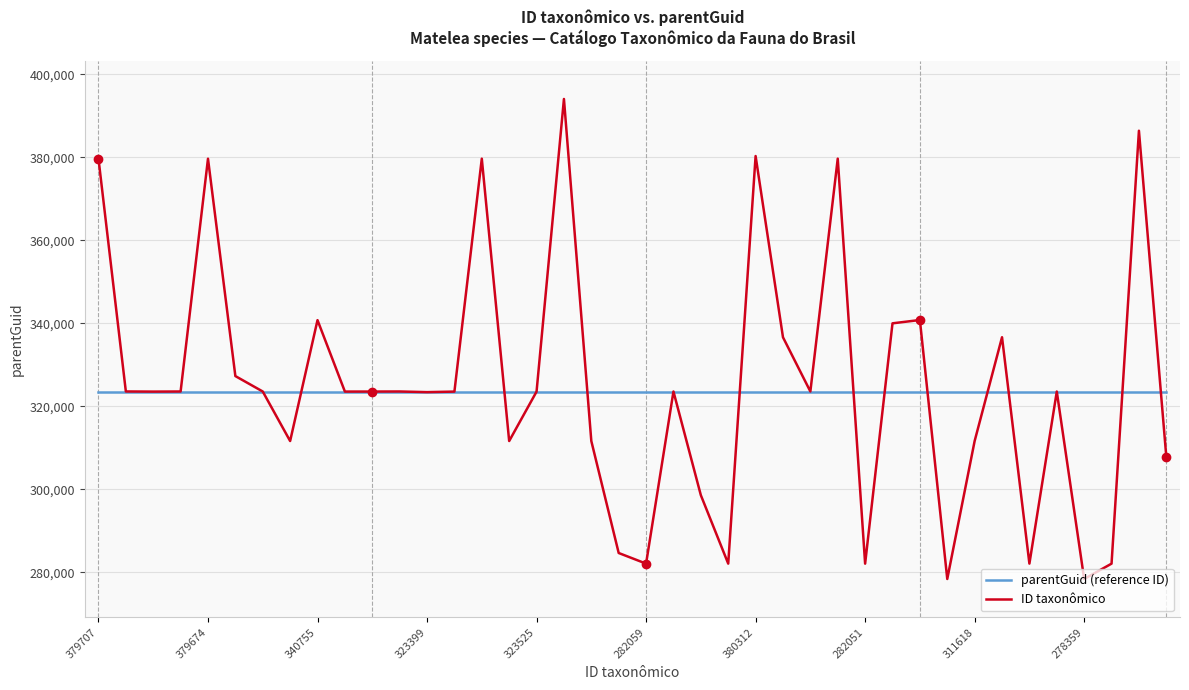

What is the maximum value shown in the chart?

394070